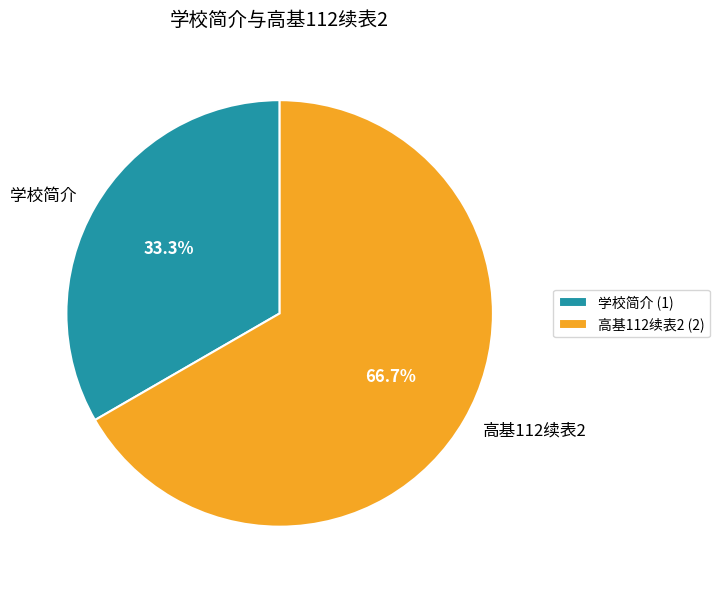

What is the smallest slice in the pie chart?

学校简介